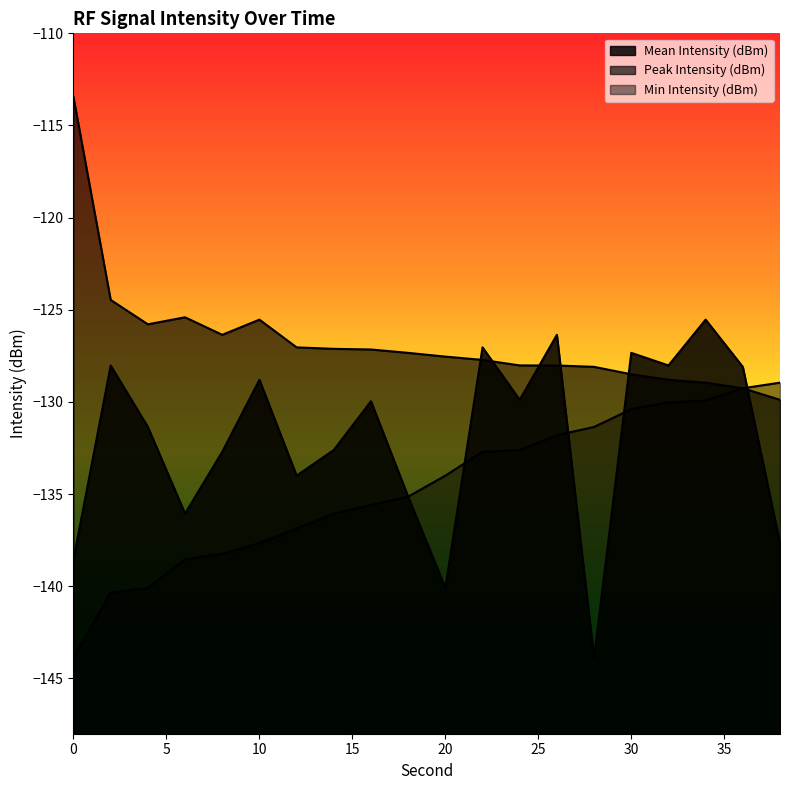

Which has a higher value, 28 or 4?

4